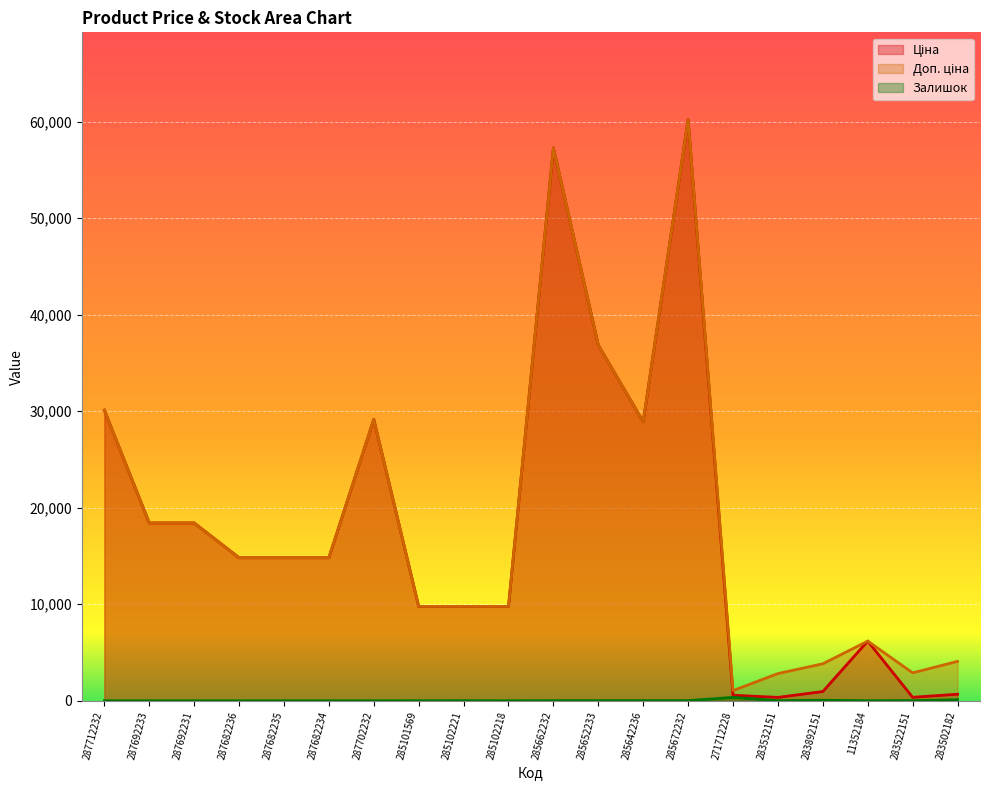

How many lines are shown in the chart?

3